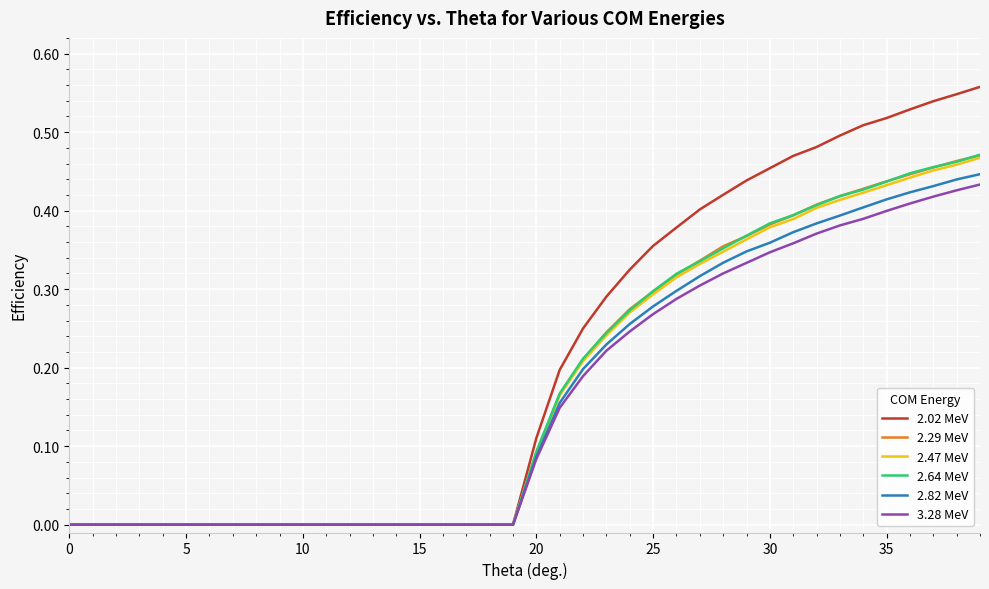

Which series has the largest total across all categories?

2.02 MeV